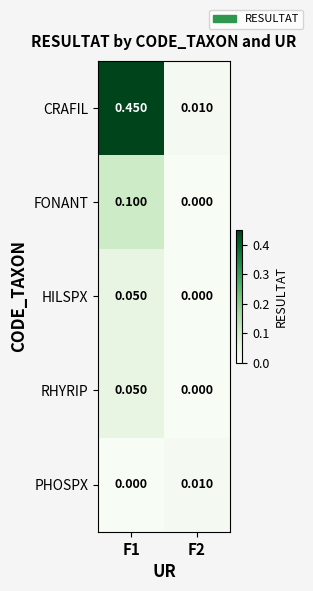

At how many categories does at least one series exceed 0?

2